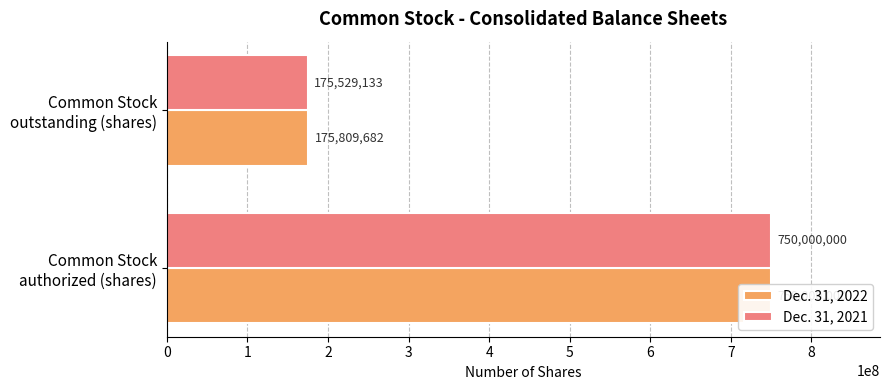

What is the total value across all series at Common Stock outstanding (shares)?

351338815